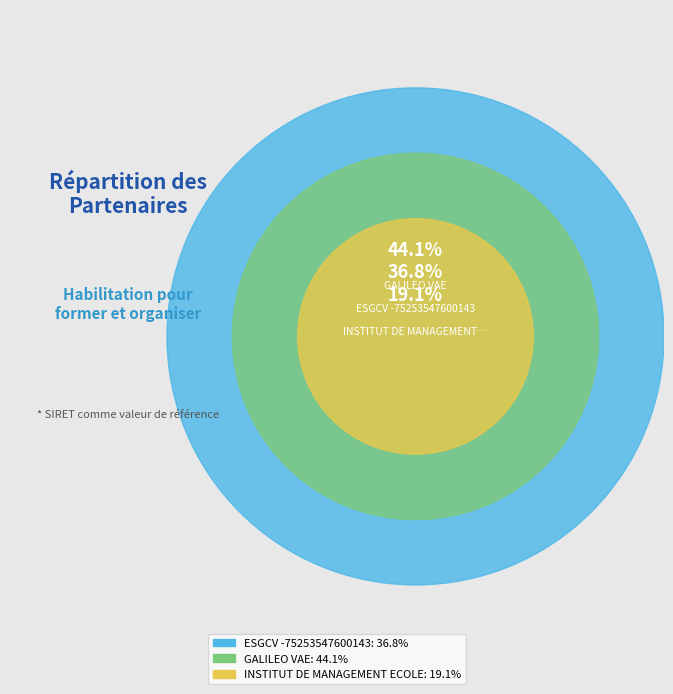

What is the smallest slice in the pie chart?

INSTITUT DE MANAGEMENT ECOLE SUP GESTI